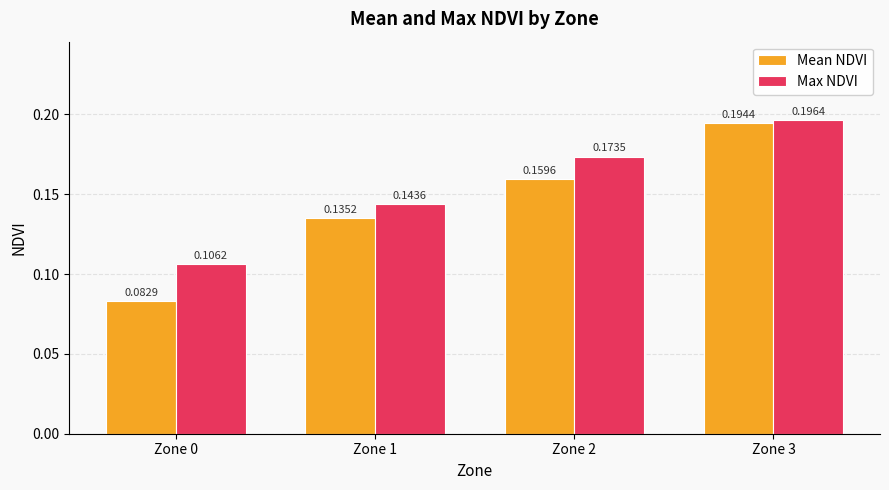

At which category does the chart reach its minimum across all series?

Zone 0